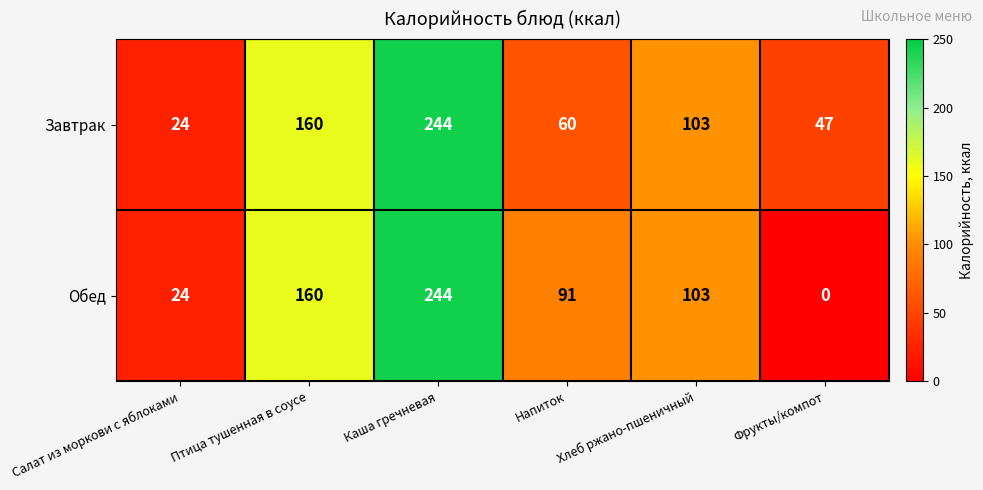

At Фрукты/компот, list the series in order from smallest to largest.

Обед, Завтрак